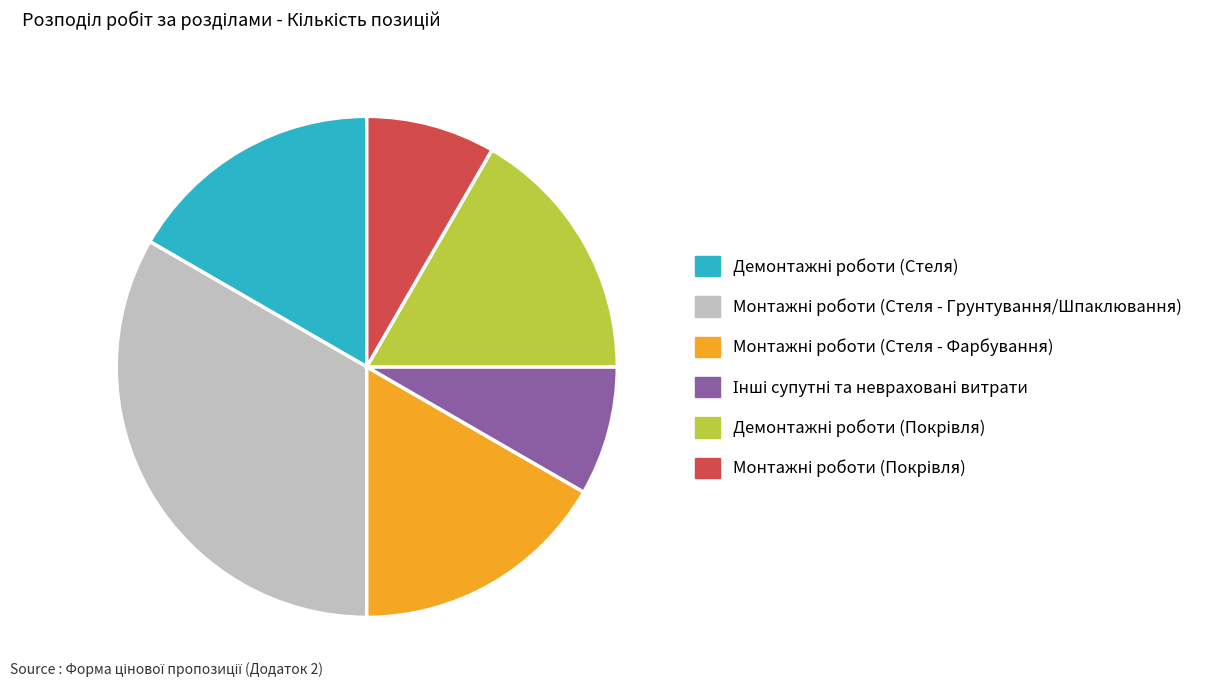

Does any single category account for the majority?

No